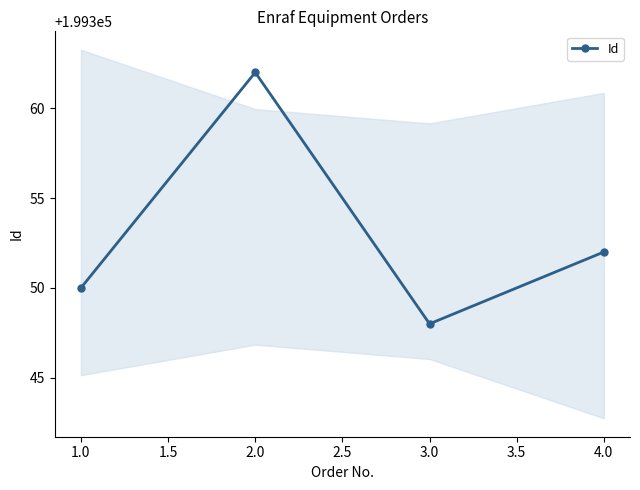

How many points are lower than both their immediate neighbors (excluding endpoints)?

1